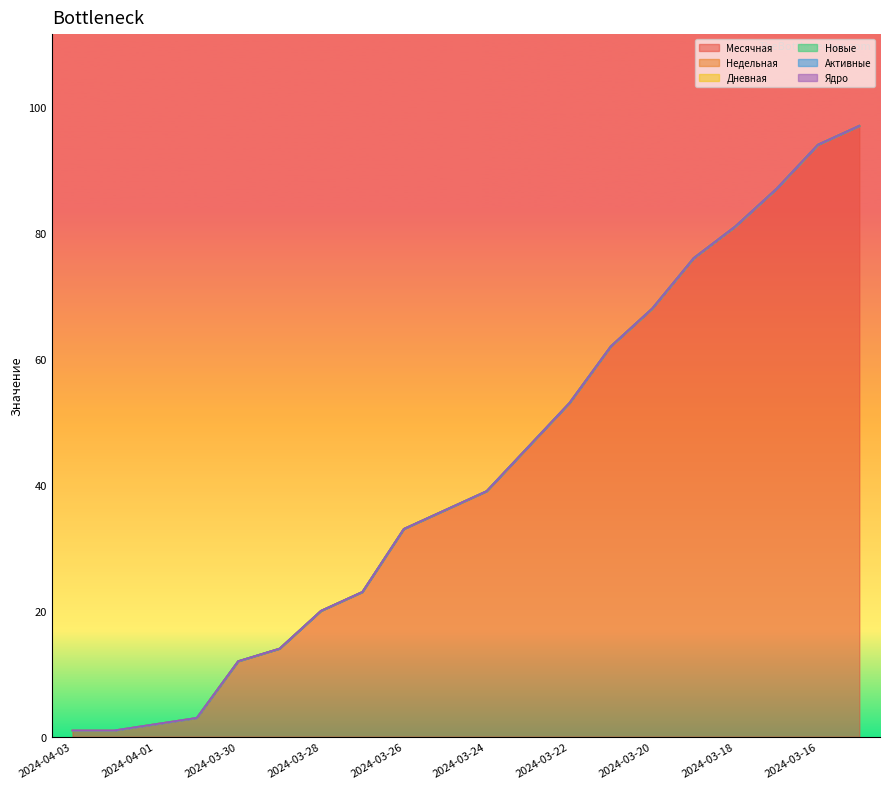

What is the sum of the Месячная values at 2024-03-24 and 2024-03-17?

126